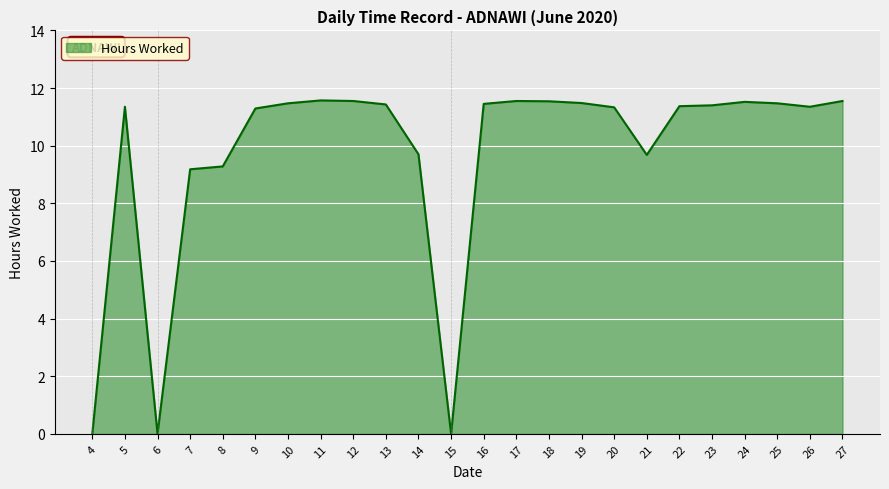

What is the change in value from 8 to 23?

+2.1